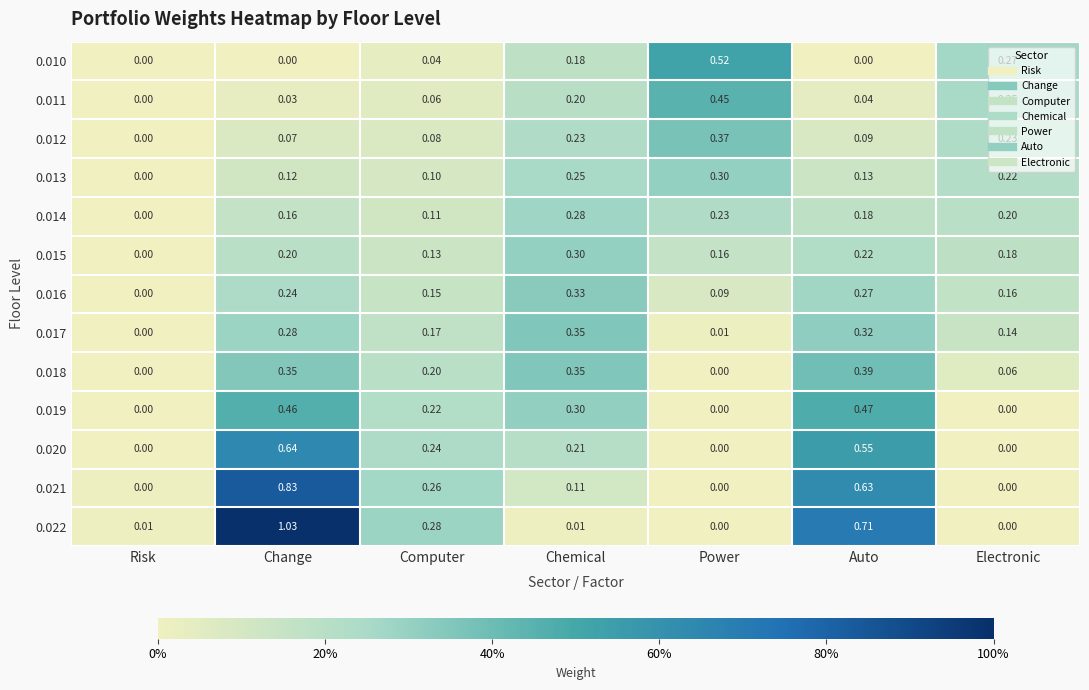

Is the value of 0.013 at Auto greater than the value of 0.018 at Electronic?

Yes